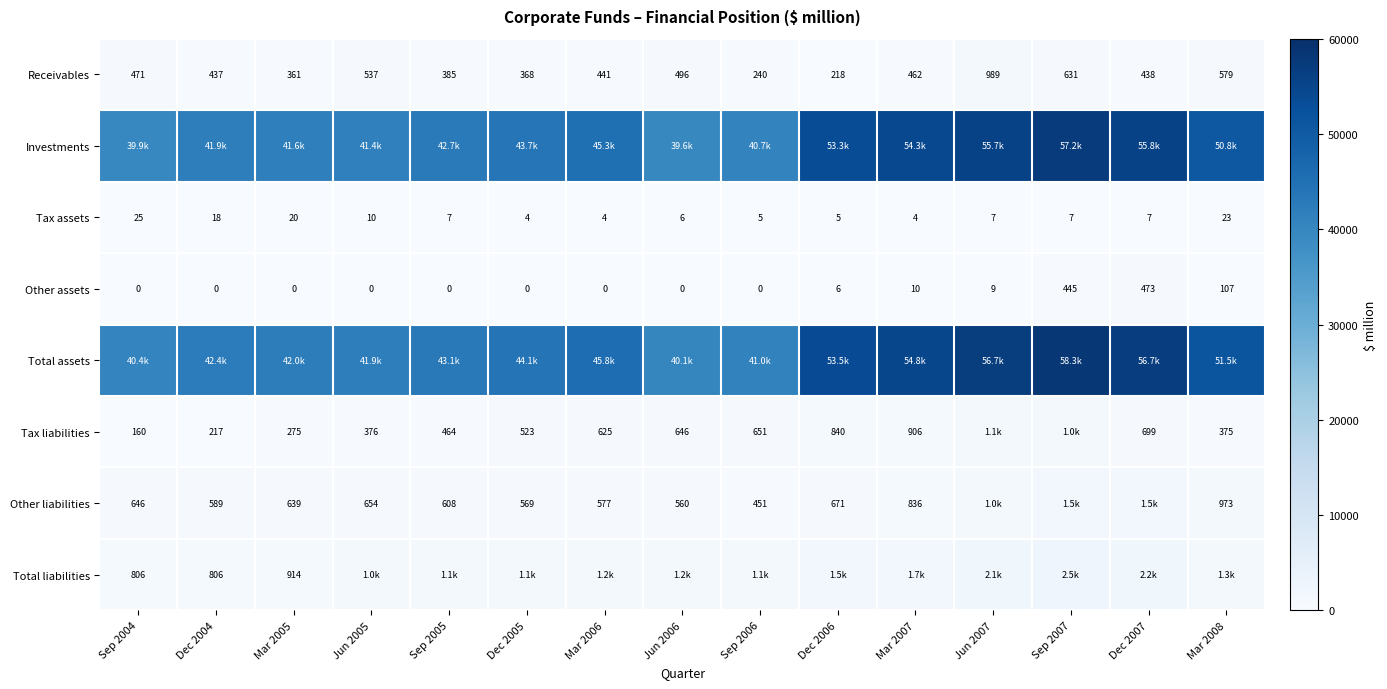

What is the difference between the maximum and minimum values in the Tax assets series?

21